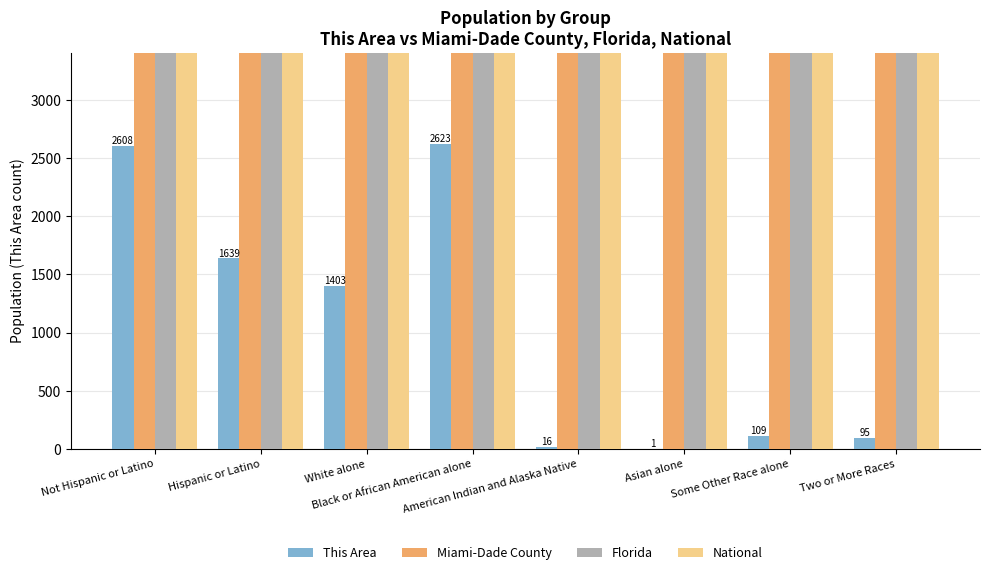

What is the lowest value of the Miami-Dade County series?

5000